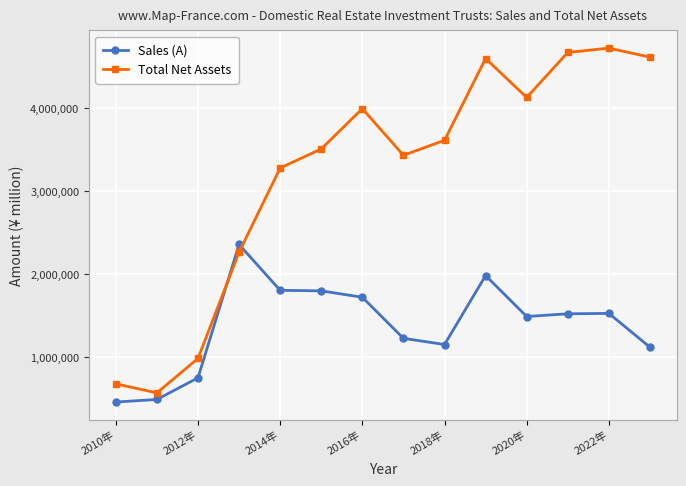

Rank the series by their maximum value, from lowest to highest.

Sales (A), Total Net Assets